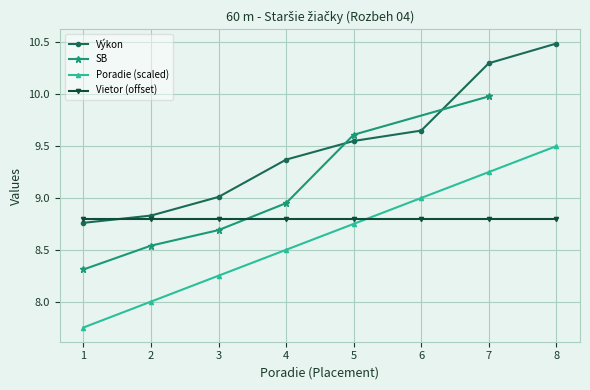

Which category has the highest value in the Výkon series?

8